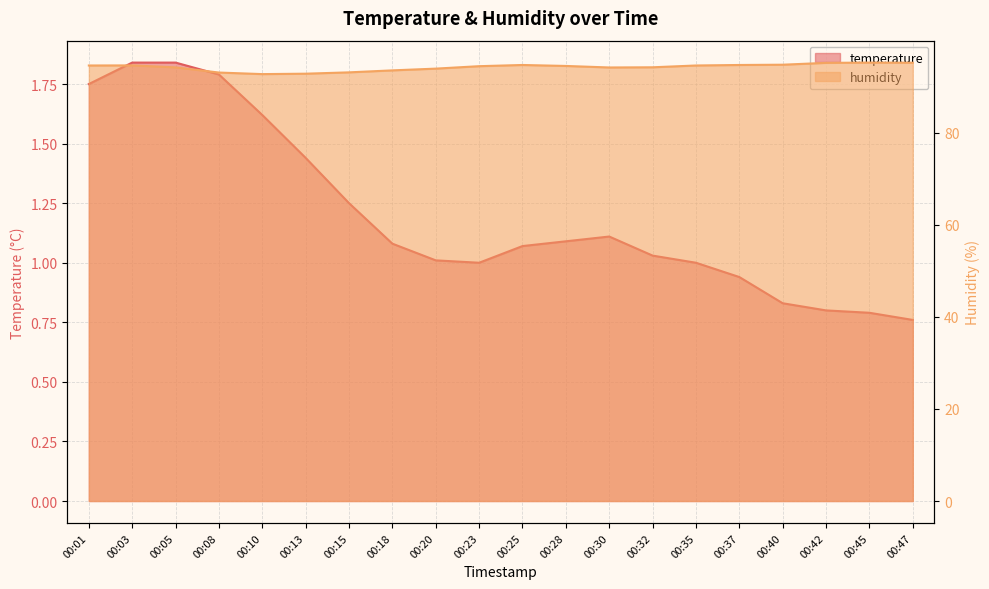

Rank the categories by humidity value from lowest to highest.

00:10, 00:13, 00:08, 00:15, 00:18, 00:20, 00:30, 00:05, 00:32, 00:23, 00:28, 00:01, 00:35, 00:03, 00:25, 00:37, 00:40, 00:42, 00:47, 00:45